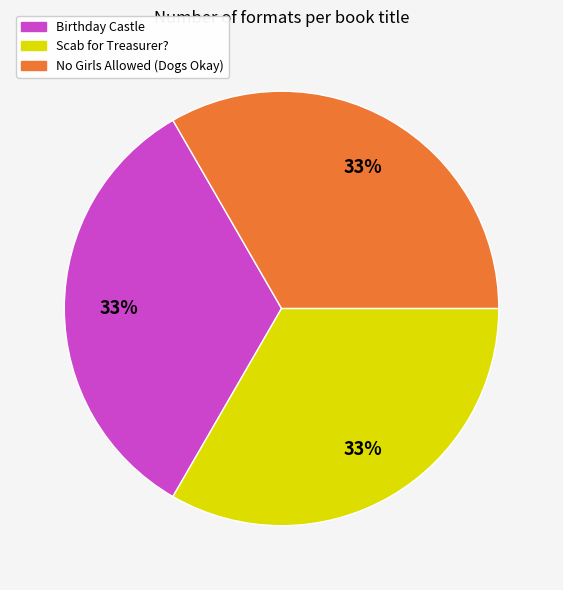

Do Birthday Castle and No Girls Allowed (Dogs Okay) together represent more than half of the pie?

Yes